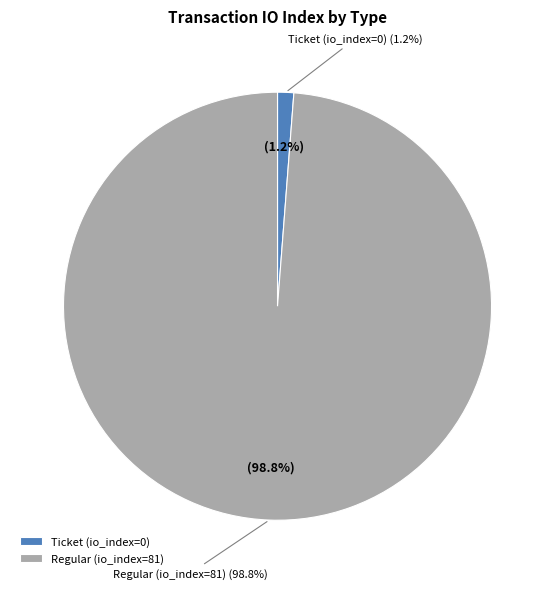

Which category has the biggest portion of the pie?

Regular (io_index=81)